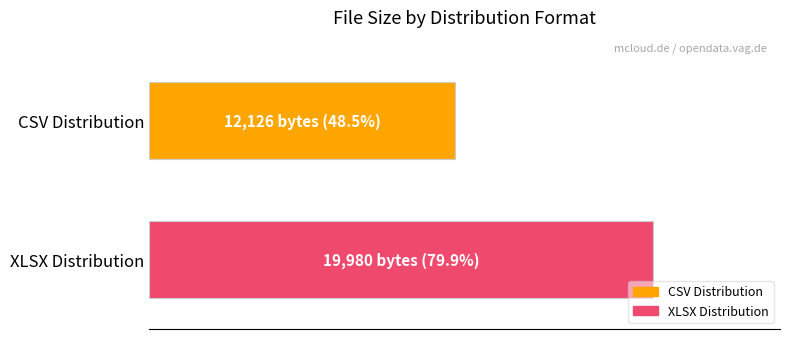

Are the bars horizontal?

Yes